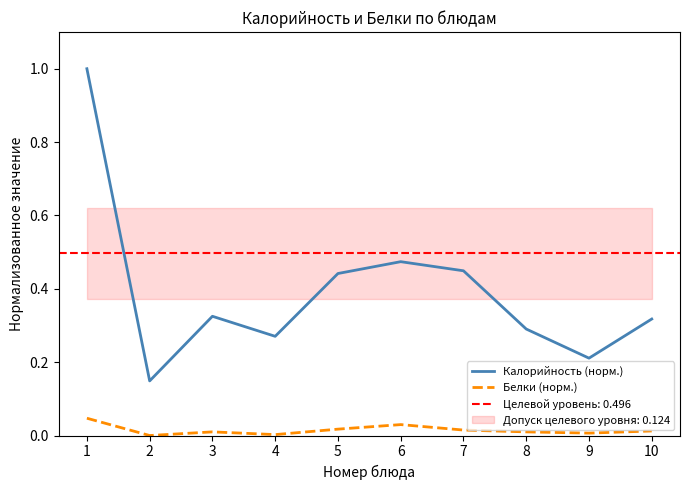

Which series changed the most between 1 and 7?

Калорийность (норм.)